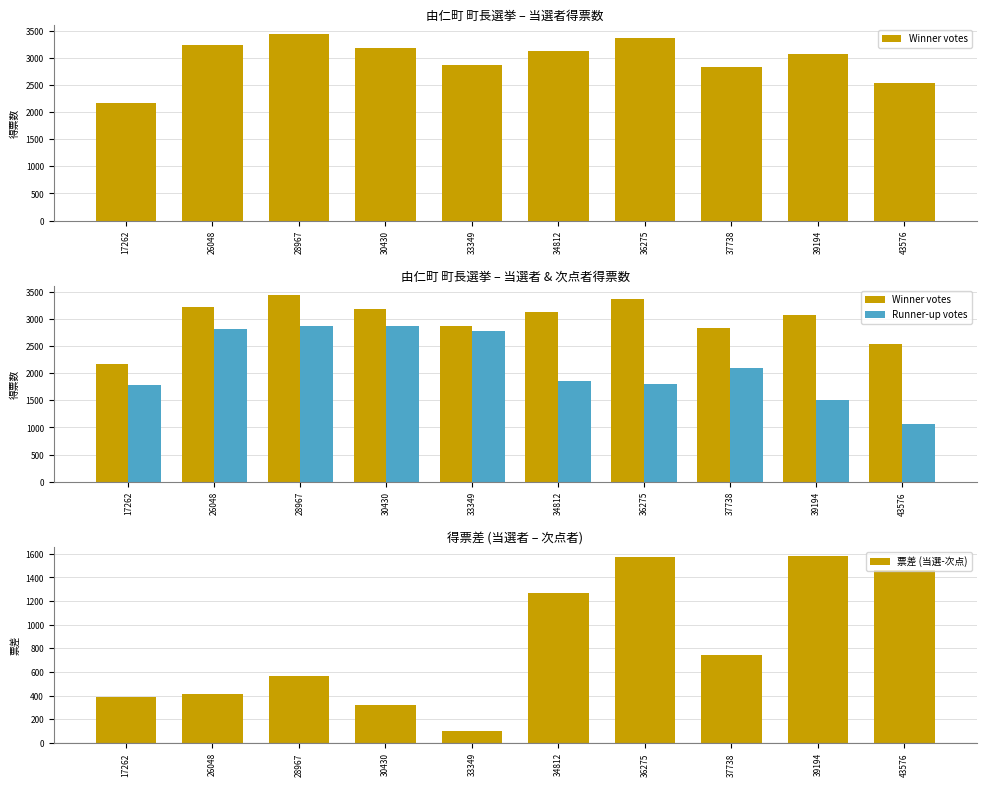

What is the sum of the Winner votes values at 30430 and 26048?

6411